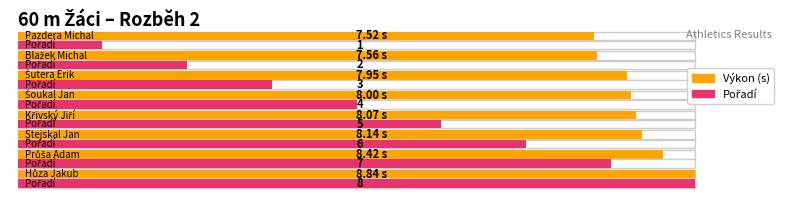

What is the spread (max minus min) of values at Šoukal Jan?

4.0